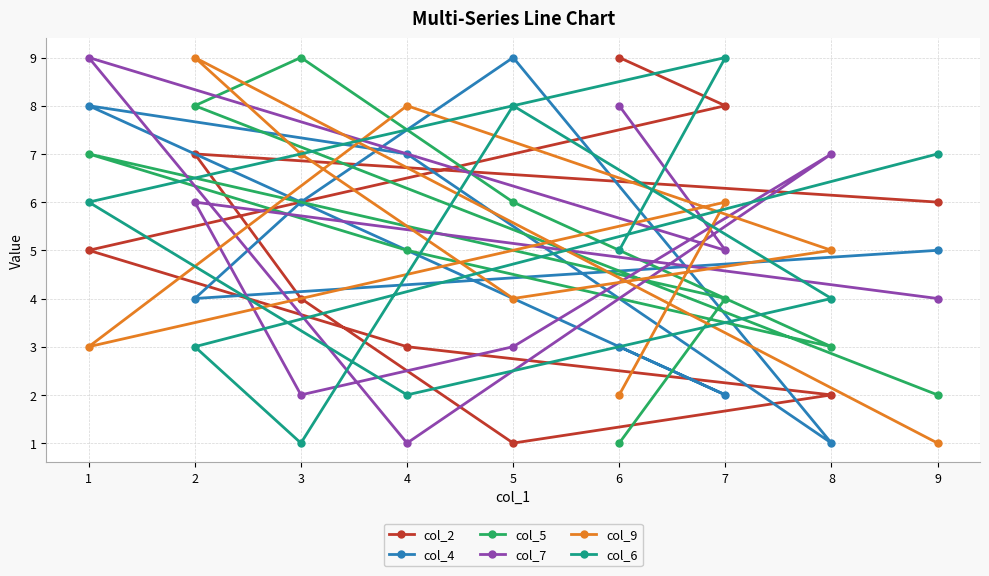

How many times do col_9 and col_5 cross each other?

5